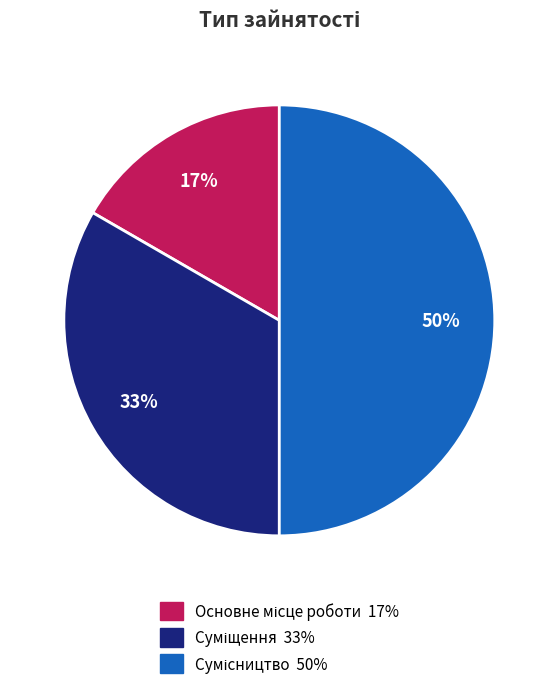

To the nearest percent, what is the difference between the largest and smallest slice percentages?

33%